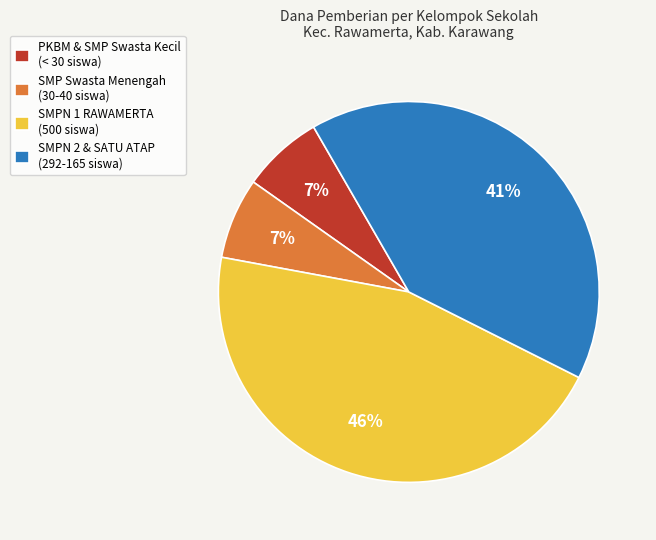

Is there any slice that represents more than half of the pie?

No